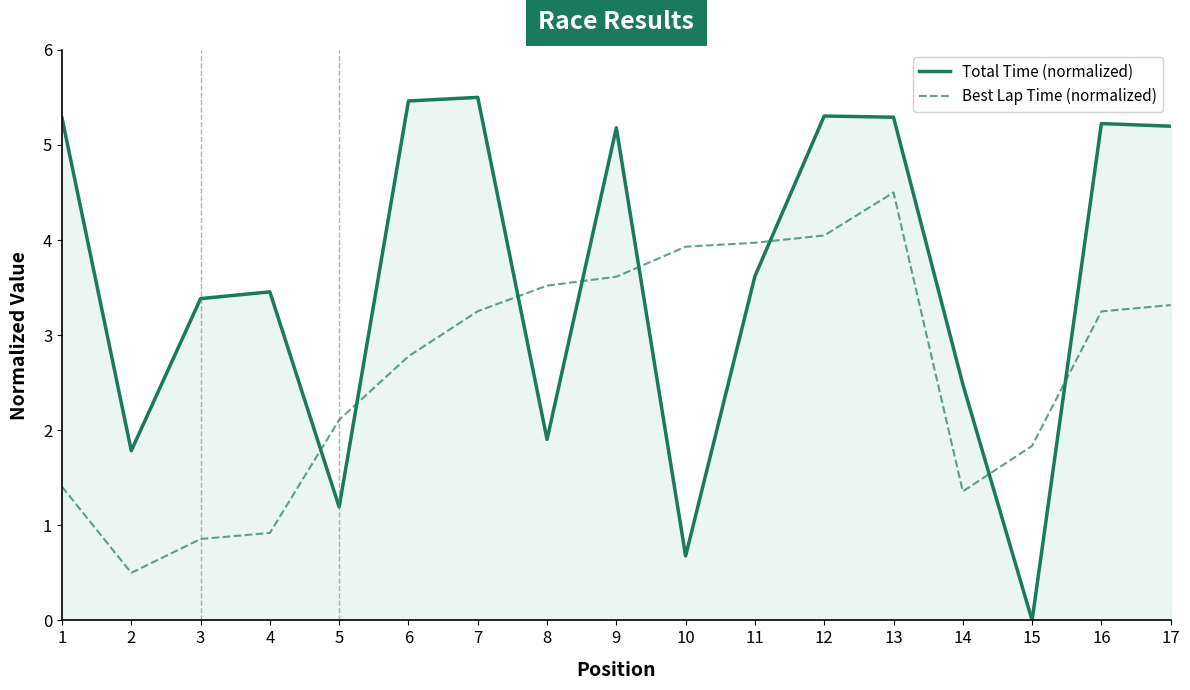

What is the total value across all series at 5?

3.3